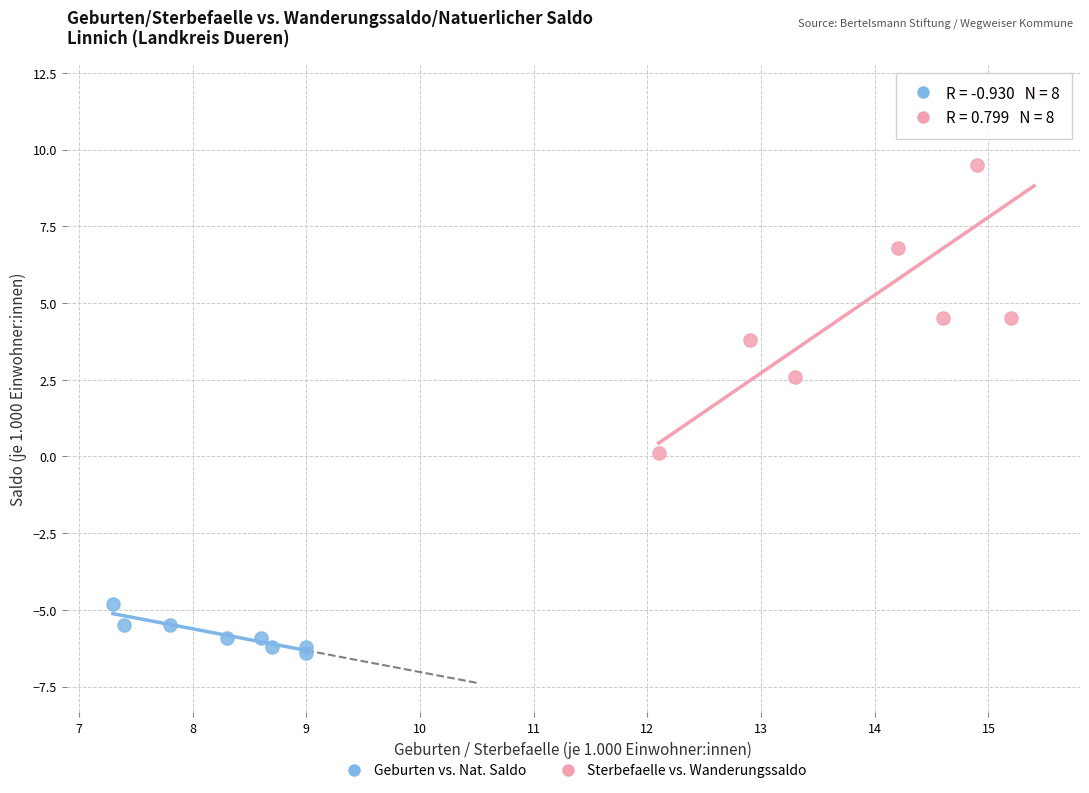

What are all the series names shown in the legend?

Geburten vs. Nat. Saldo, Sterbefaelle vs. Wanderungssaldo